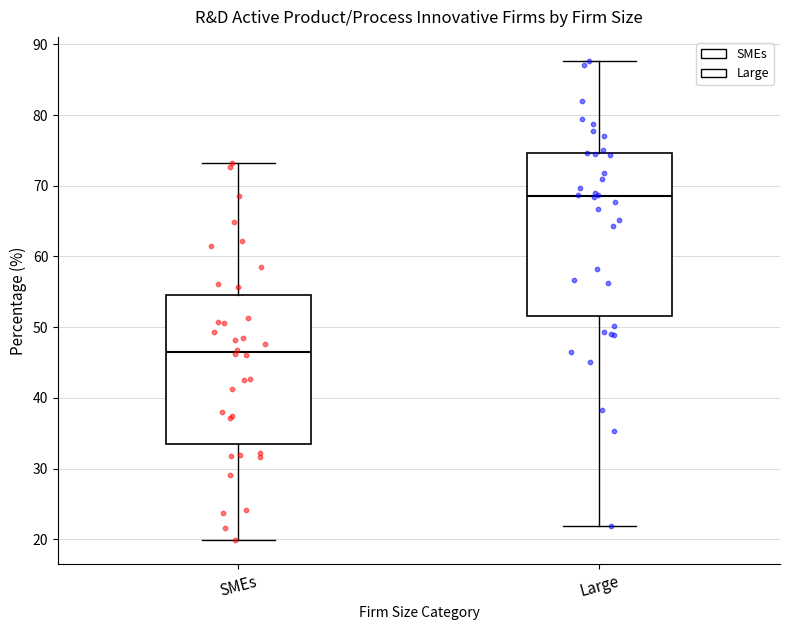

Reading left to right, read every box against the y-axis: the position of its median line, the range the box covers, and the ends of its whiskers. The values are not printed on the chart, so give them approximately, as read against the axis.

SMEs: median 47, box 33 to 55, whiskers 20 to 73
Large: median 69, box 52 to 75, whiskers 22 to 88